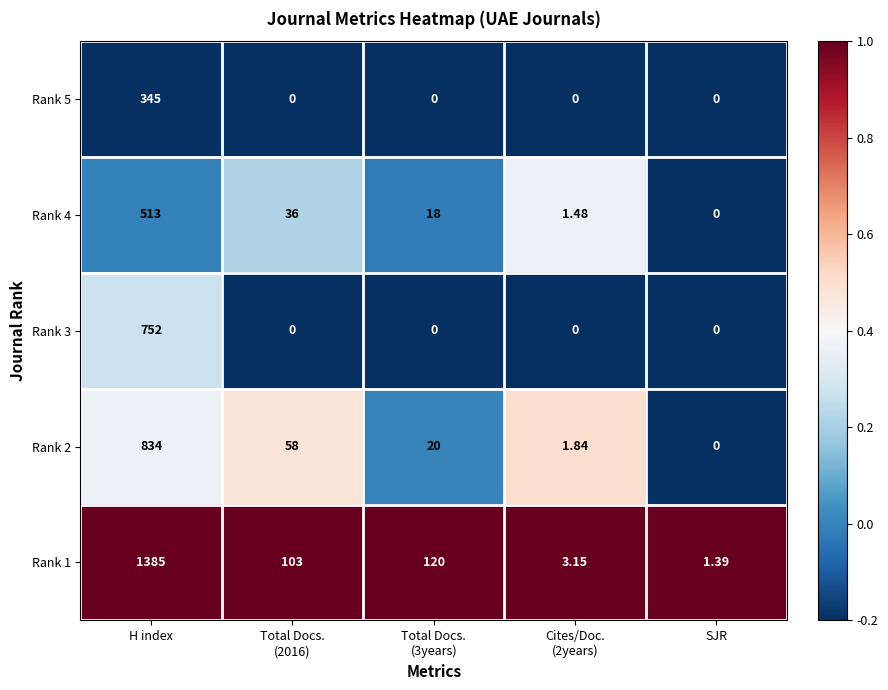

Which category has the highest value in the Rank 3 series?

H index